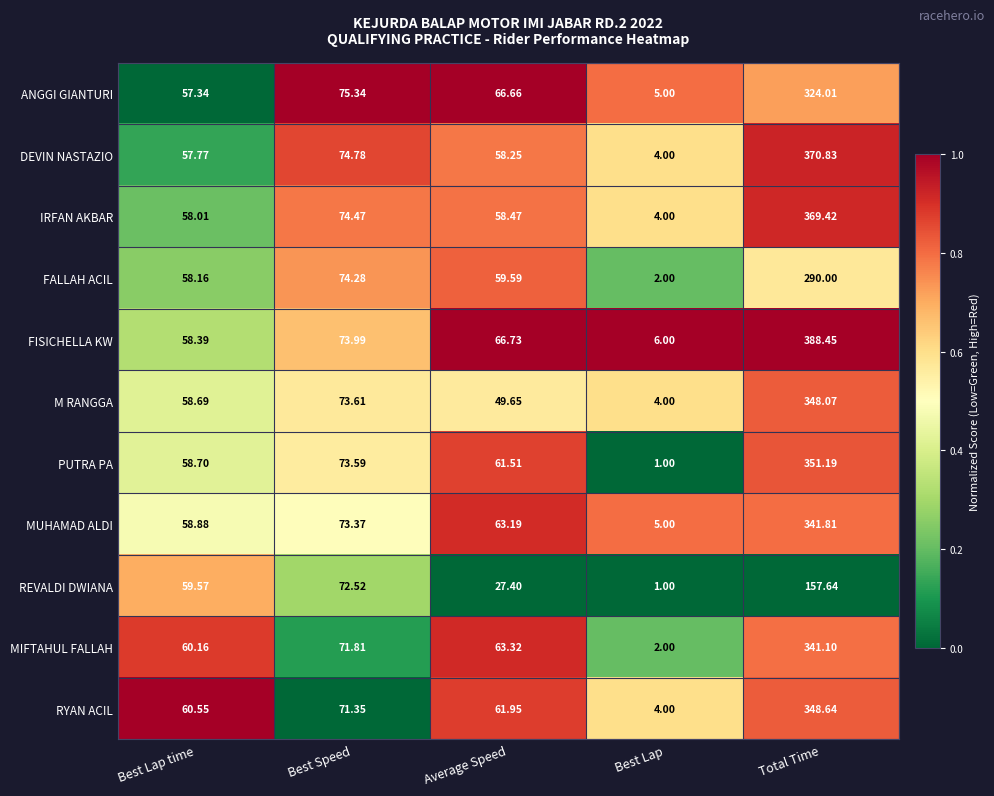

List the series in order of their peak value, lowest first.

REVALDI DWIANA, FALLAH ACIL, ANGGI GIANTURI, MIFTAHUL FALLAH, MUHAMAD ALDI, M RANGGA, RYAN ACIL, PUTRA PA, IRFAN AKBAR, DEVIN NASTAZIO, FISICHELLA KW